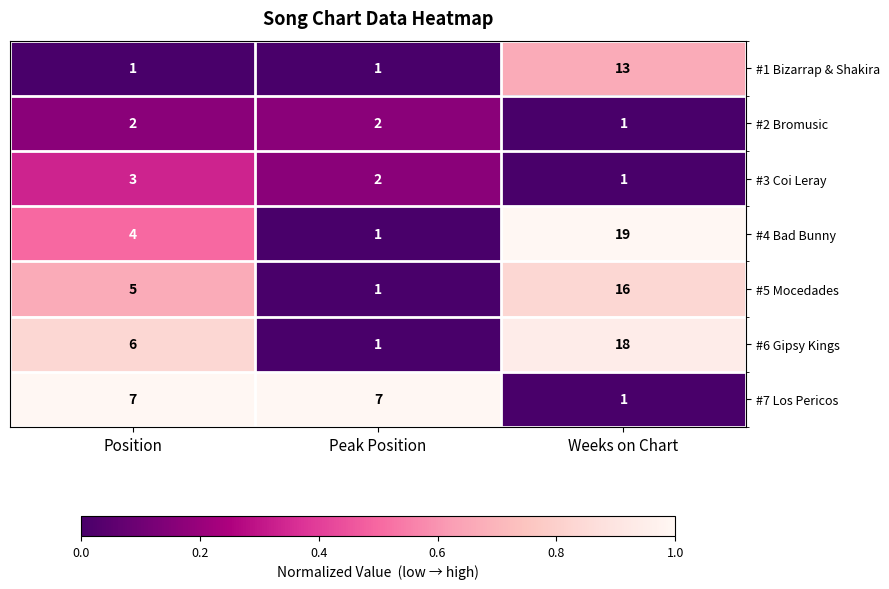

At which category does the chart reach its peak across all series?

Weeks on Chart